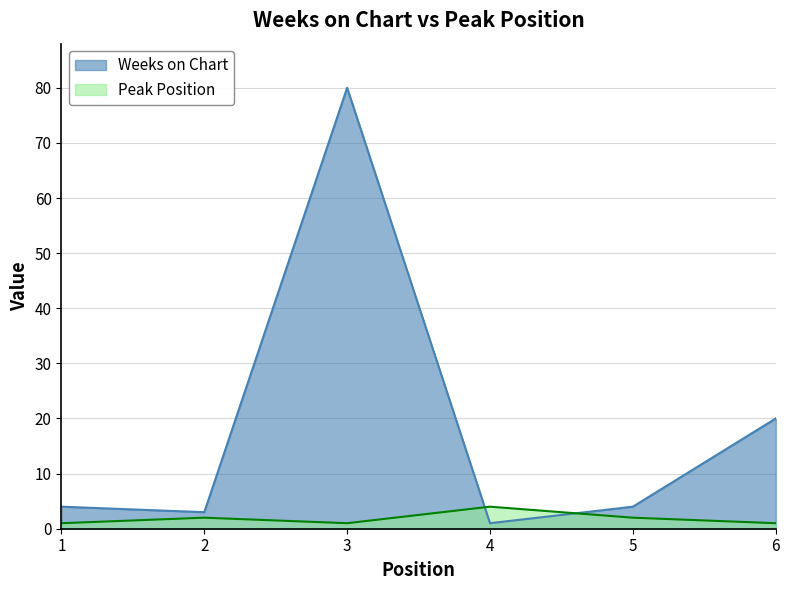

What is the value of the Weeks on Chart point at the 2nd from the left?

3